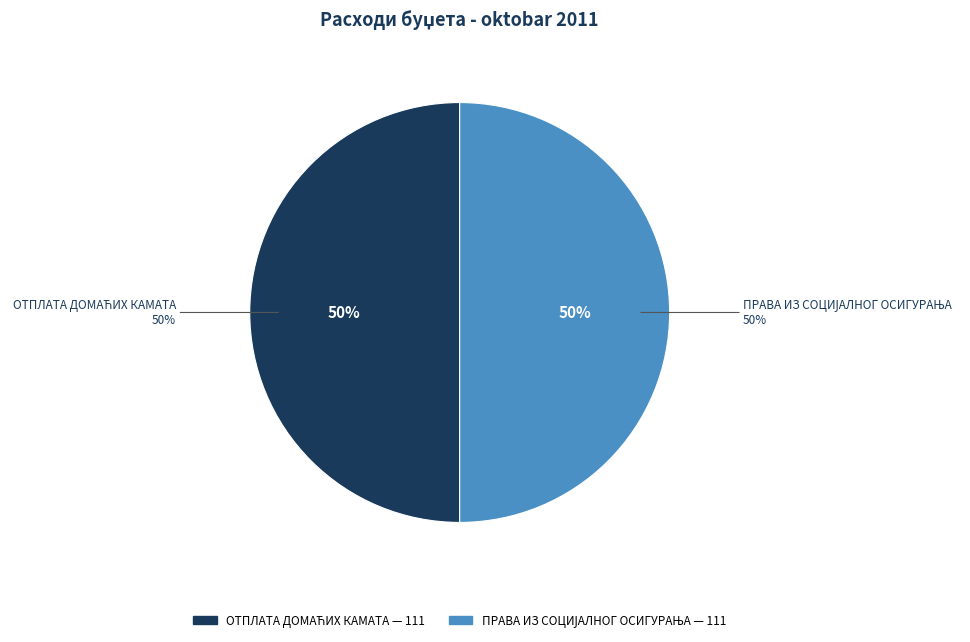

True or false: СОЦИЈАЛНИ ДОПРИНОСИ accounts for 7% of the total.

False